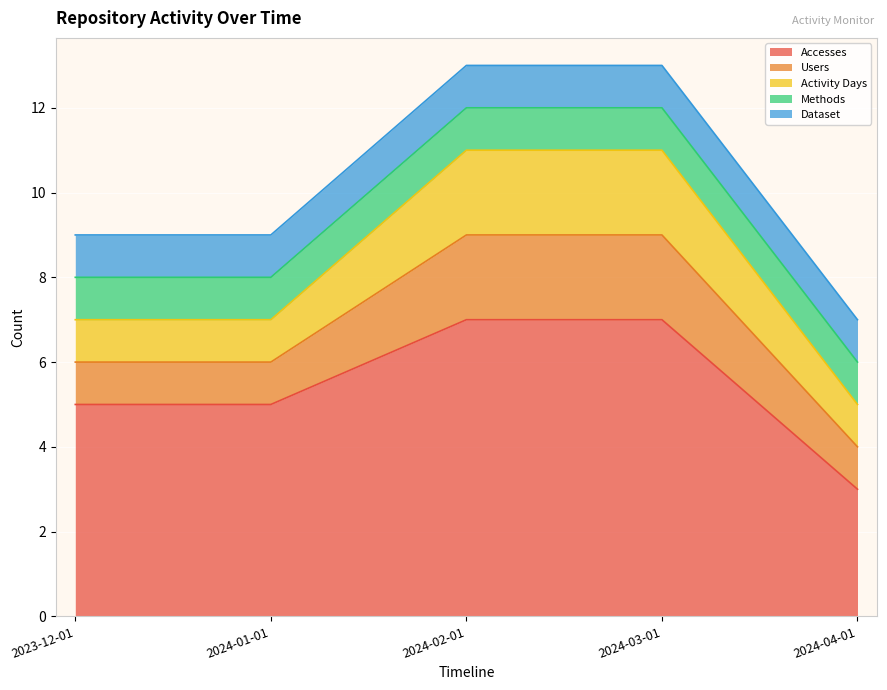

The value of Activity Days at 2024-02-01 is 1. True or false?

False